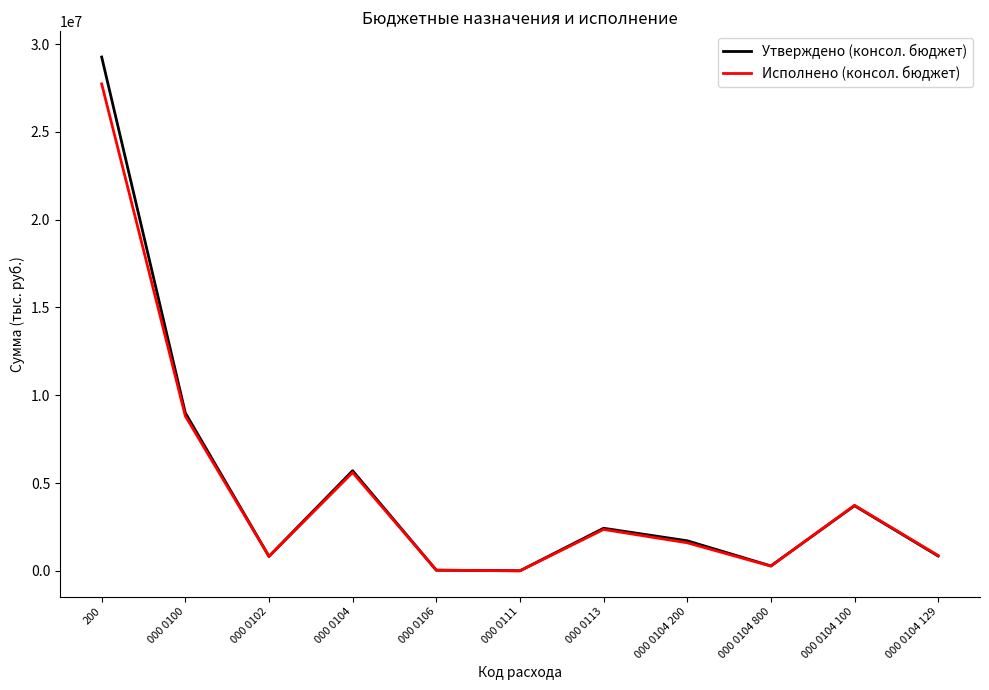

What is the spread (max minus min) of values at 000 0104 129?

27536.6